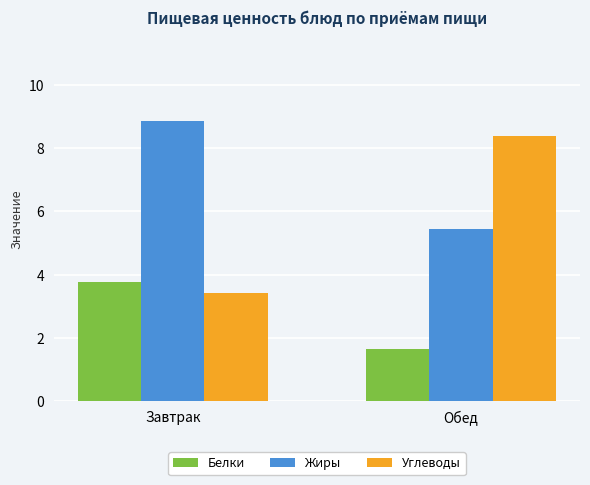

At which label does Белки first exceed 3?

Завтрак